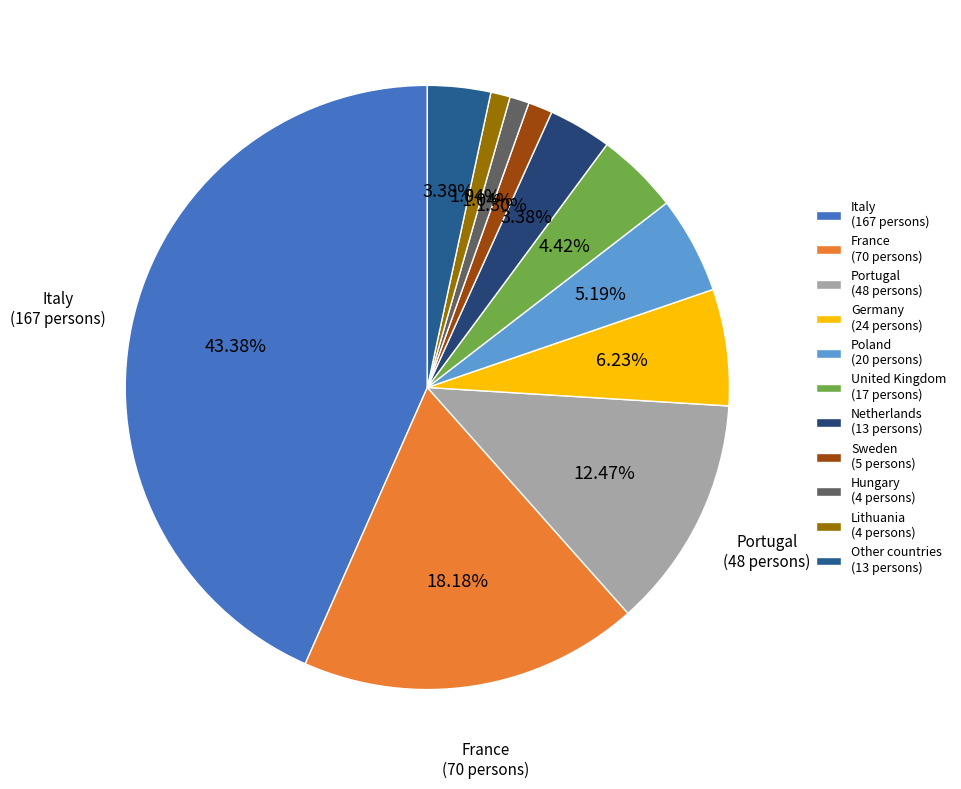

What is the largest slice in the pie chart?

Italy